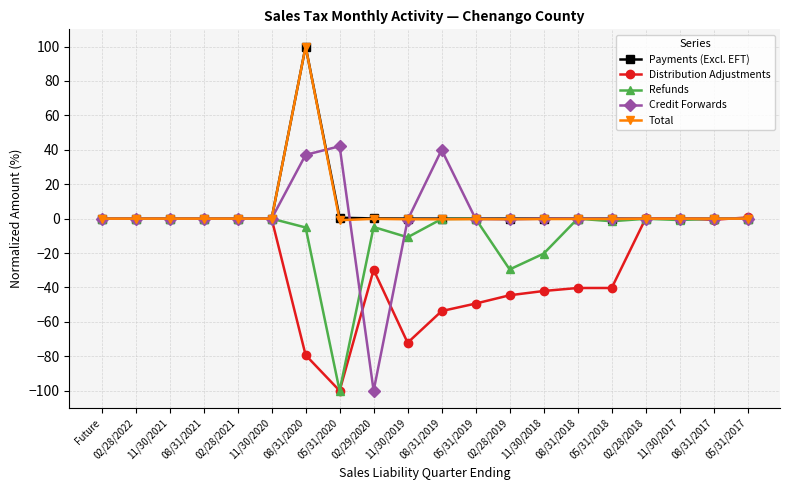

Which series has the largest range (max minus min)?

Credit Forwards